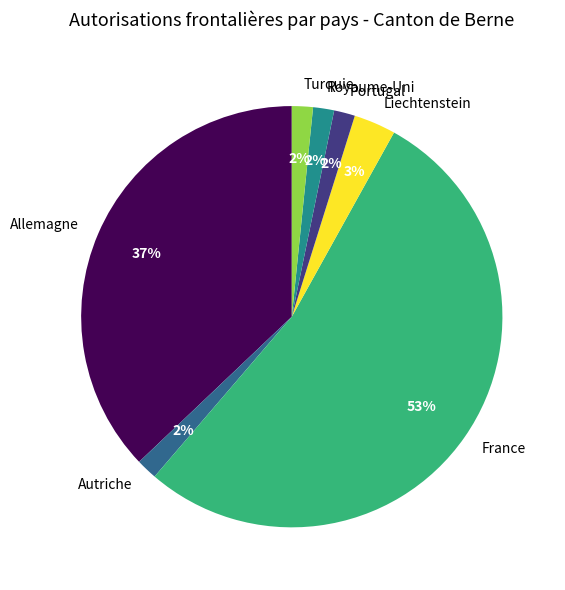

Is the sum of Turquie and Liechtenstein greater than half?

No